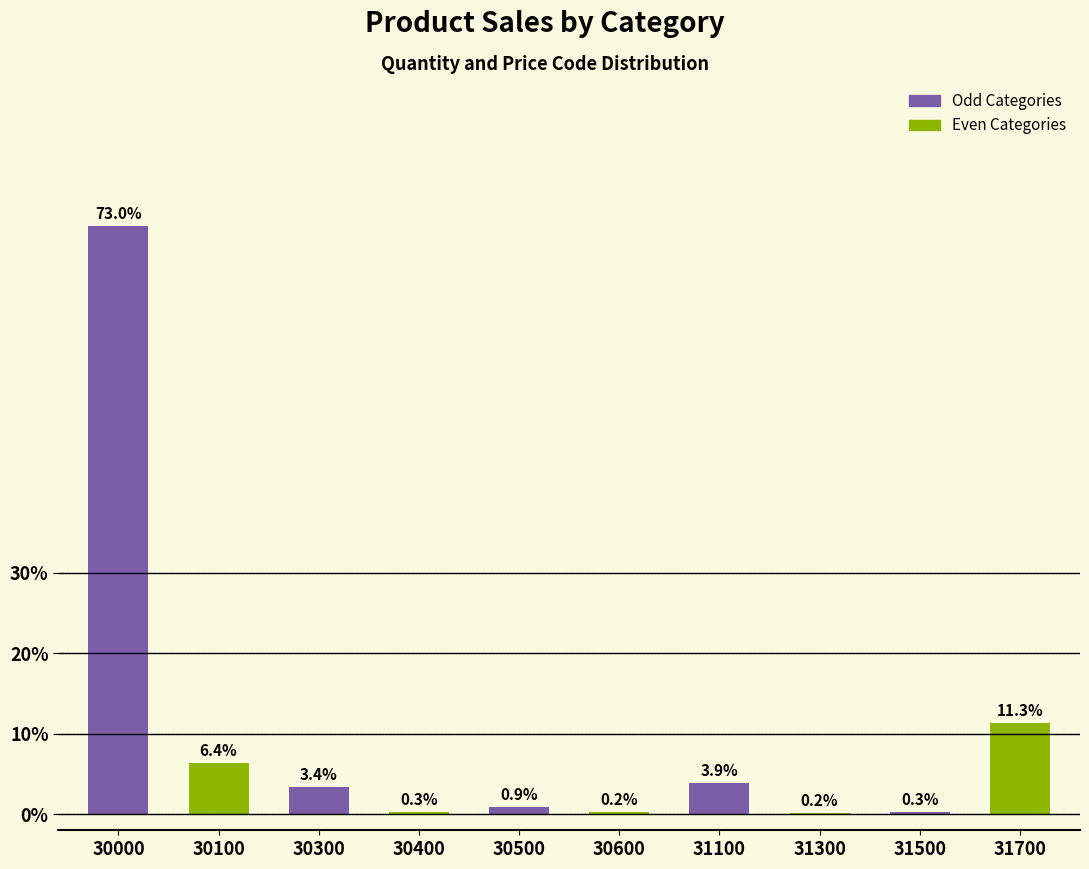

Which series has the largest total across all categories?

Odd Categories